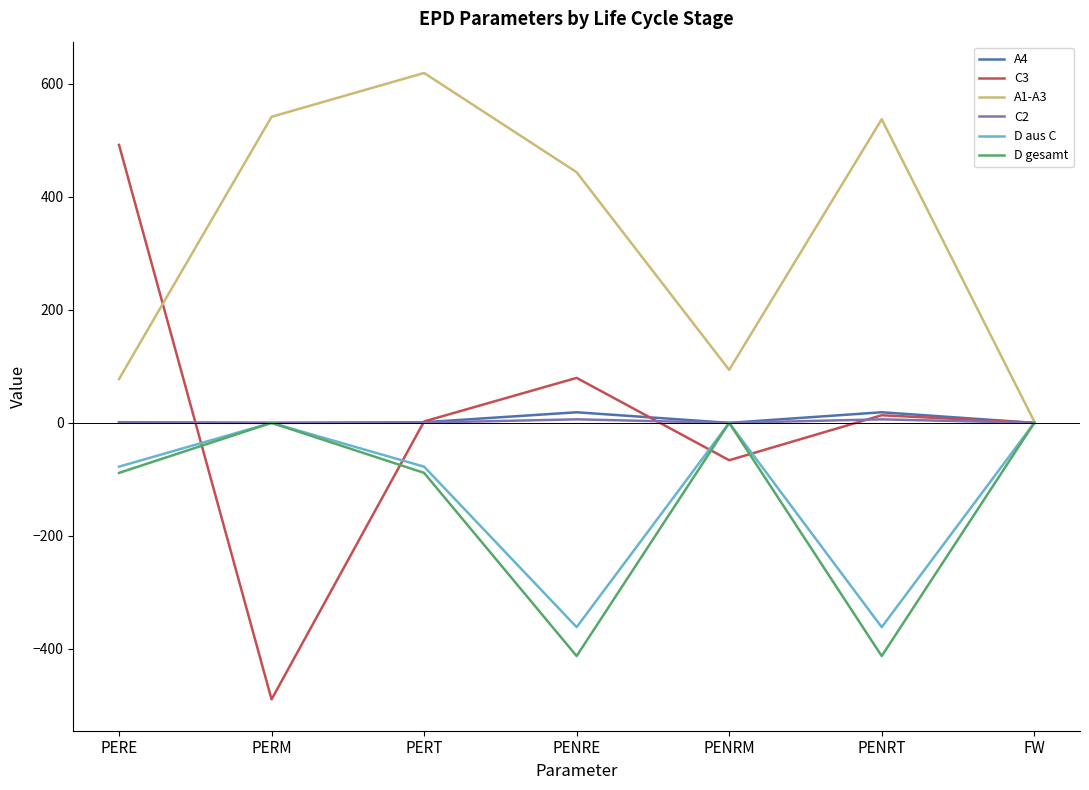

What position from the right is FW?

1